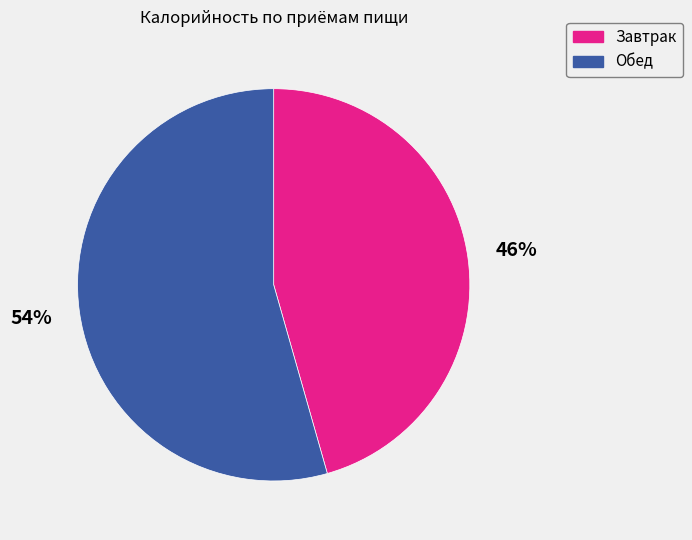

Which slice is the largest?

Обед